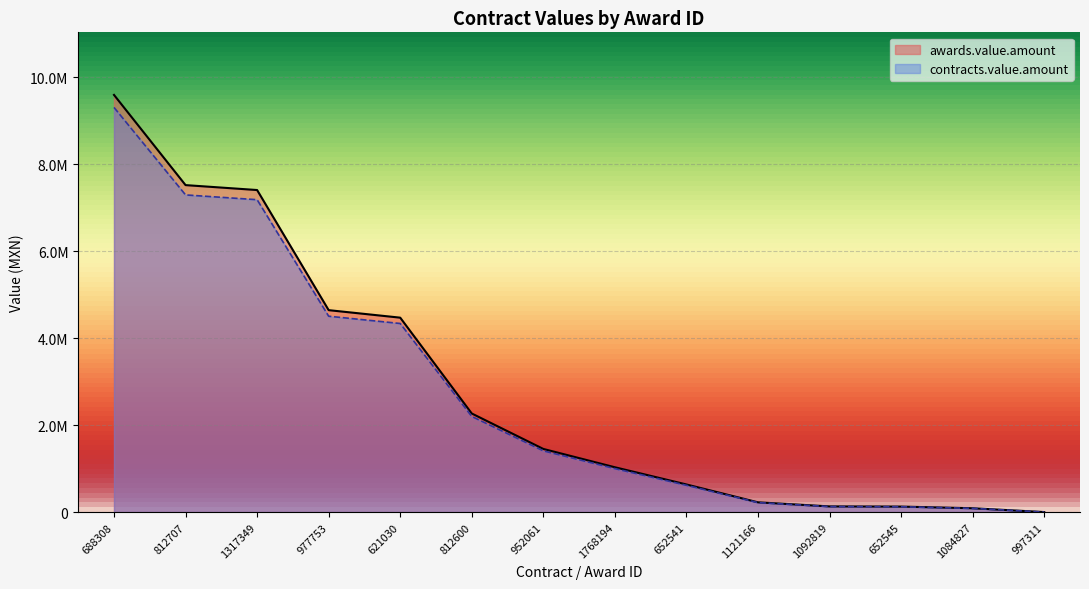

Which series has the largest total across all categories?

awards.value.amount